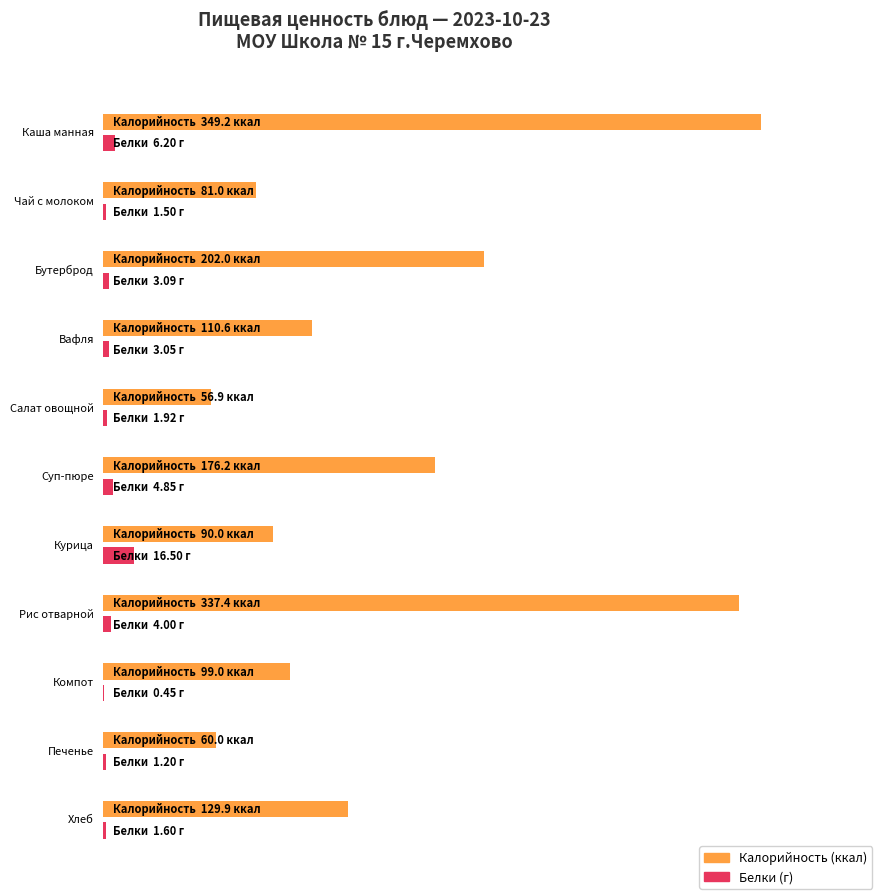

What position from the left is Салат овощной?

5